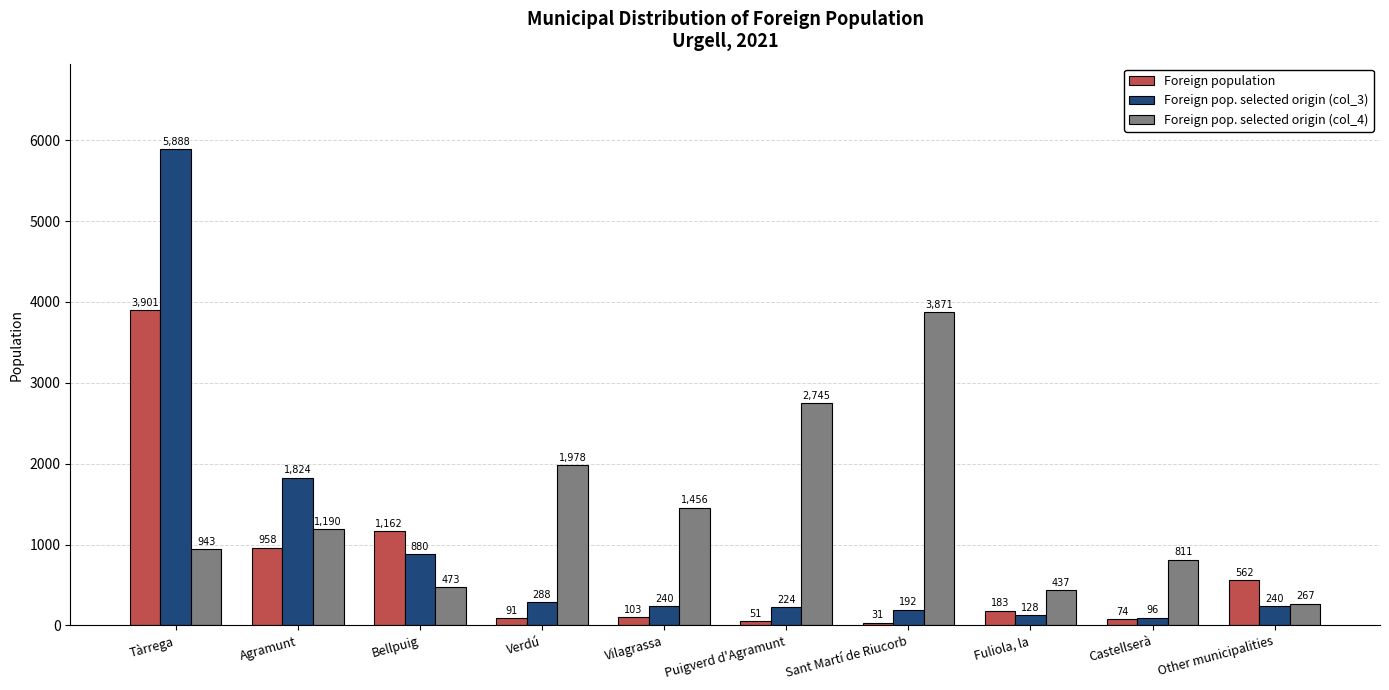

Reading right to left, list all the values displayed in this chart.

Foreign population: 562	74	183	31	51	103	91	1162	958	3901
Foreign pop. selected origin (col_3): 240	96	128	192	224	240	288	880	1824	5888
Foreign pop. selected origin (col_4): 267	811	437	3871	2745	1456	1978	473	1190	943